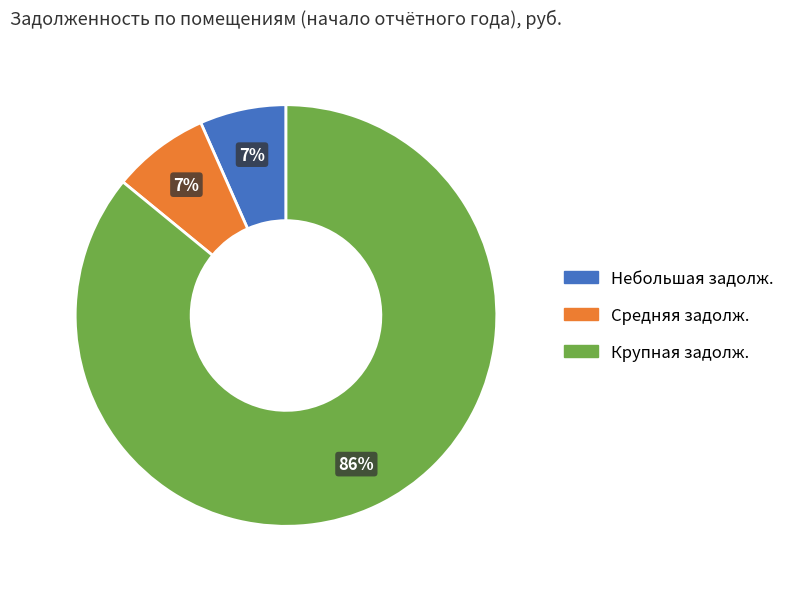

Is there a majority slice in this chart?

Yes